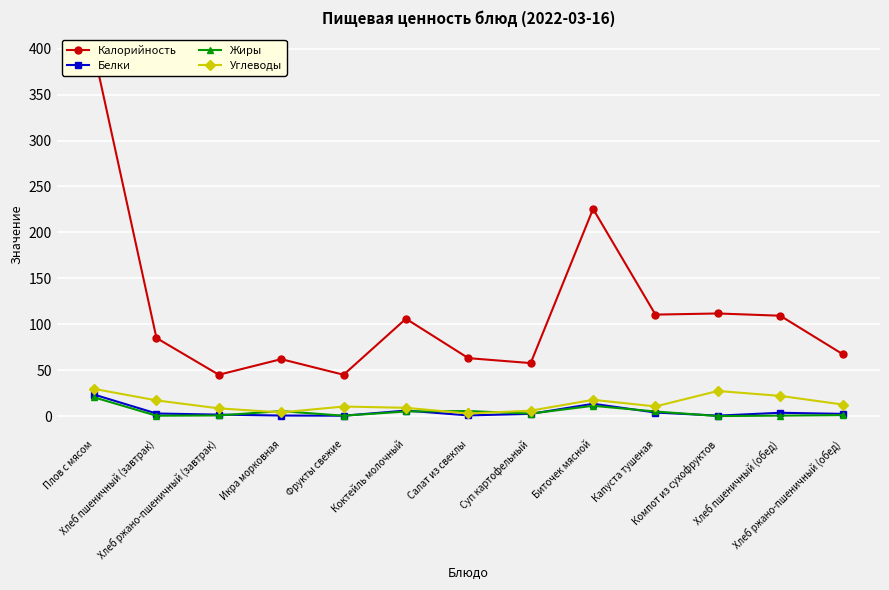

Which category has the highest value across all series?

Плов с мясом